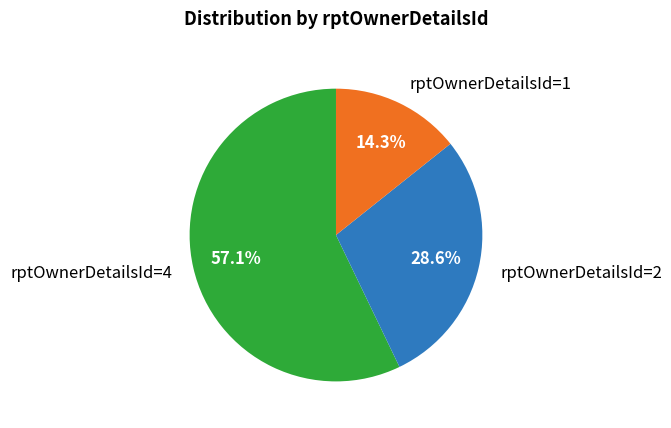

To the nearest percent, what is the combined percentage of rptOwnerDetailsId=4 and rptOwnerDetailsId=2?

86%